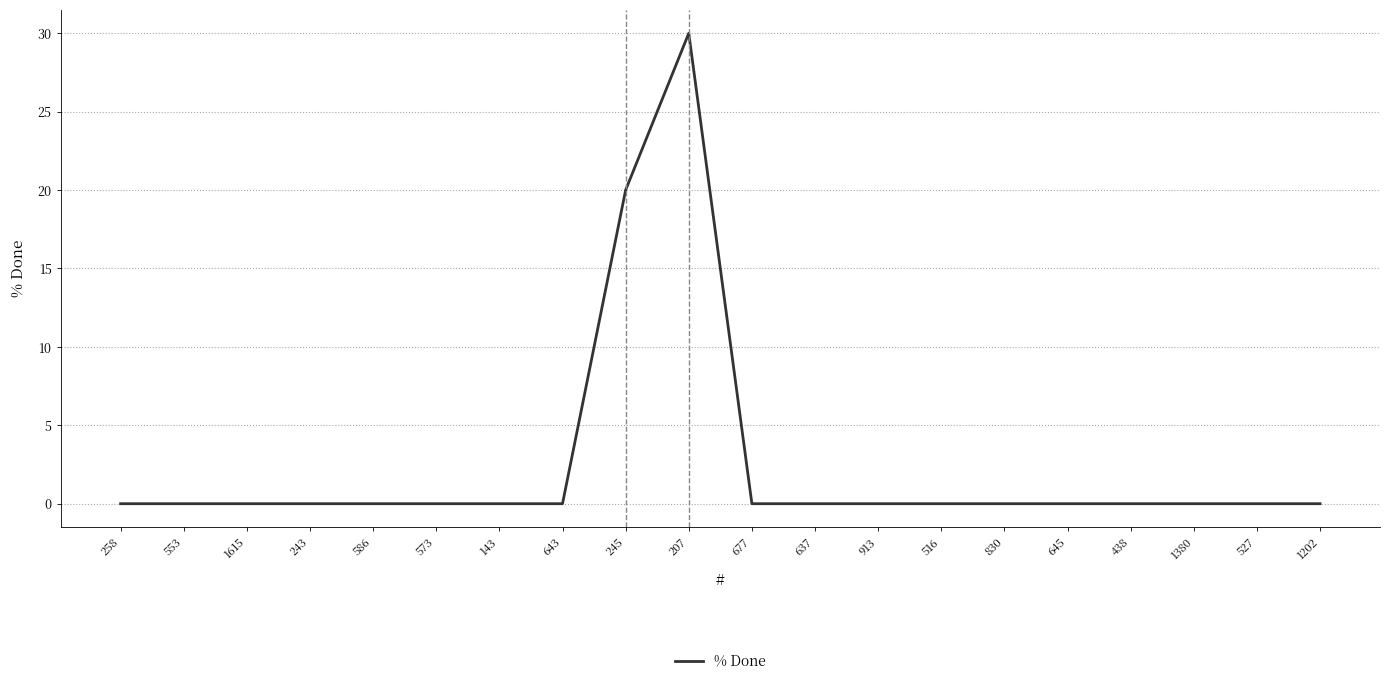

How many lines are shown in the chart?

1